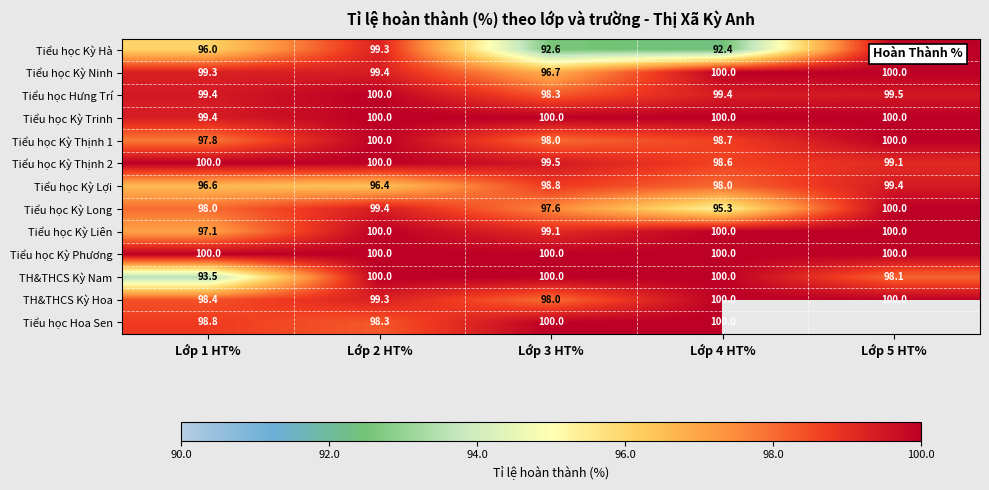

Between Lớp 3 HT% and Lớp 4 HT%, which series saw the biggest shift?

Tiểu học Kỳ Ninh